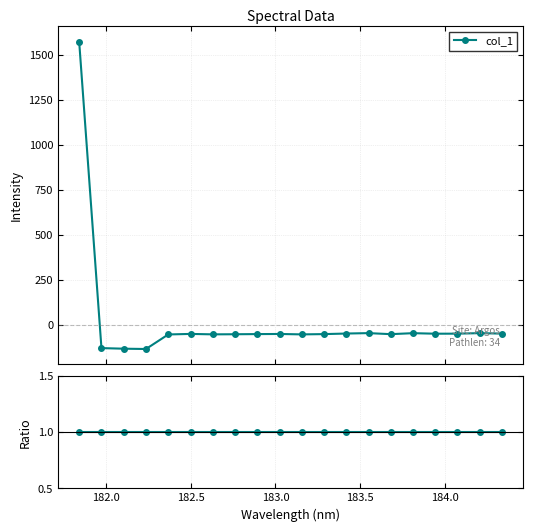

What is the value of the col_1 point at the 11th from the left?

-53.3